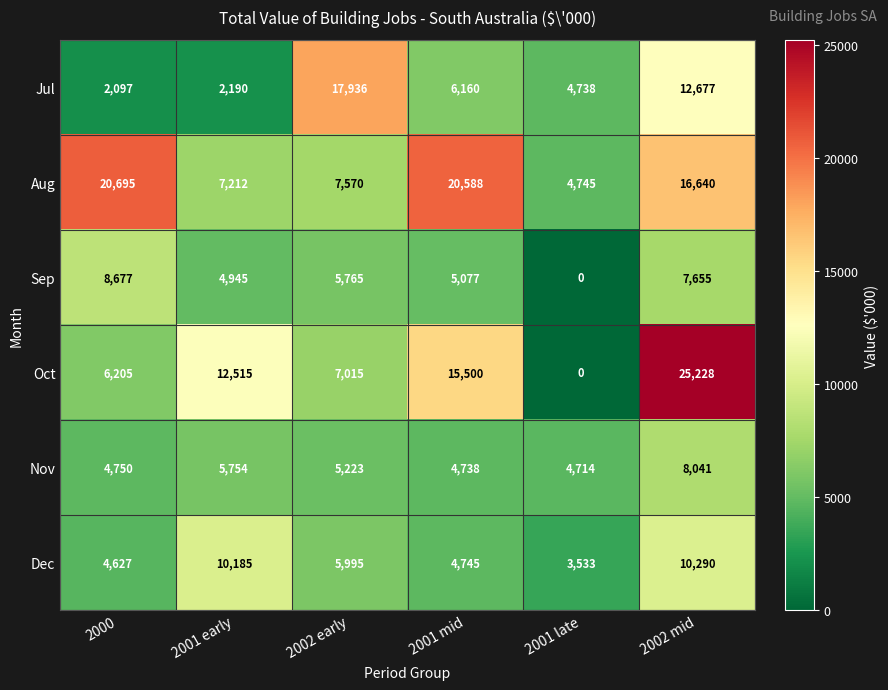

At which category is the sum across all series the highest?

2002 mid